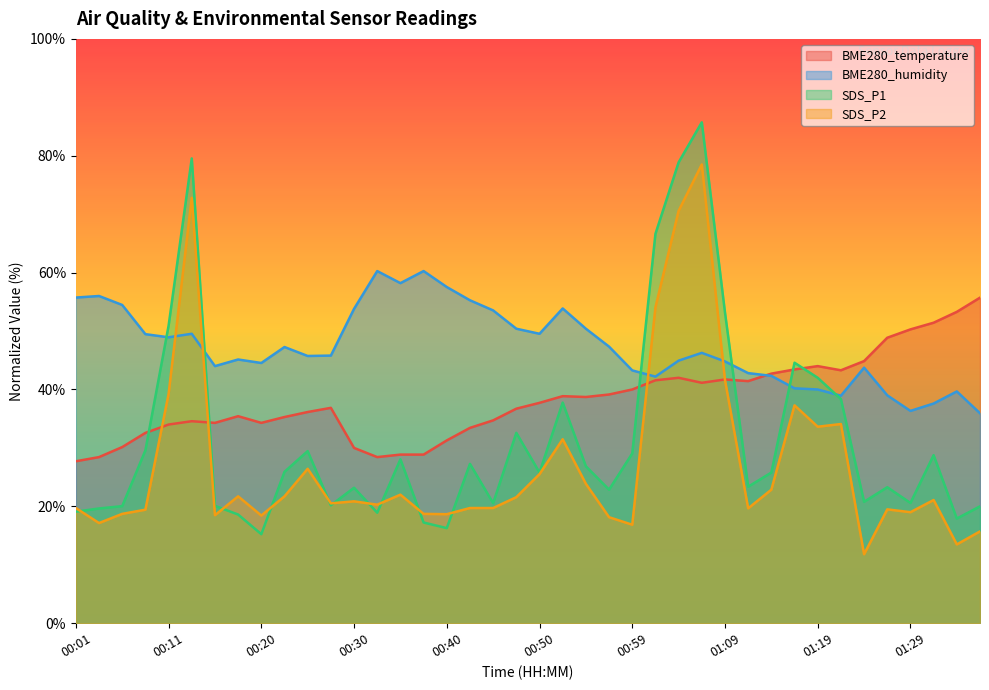

What is the maximum value for BME280_humidity?

60.3